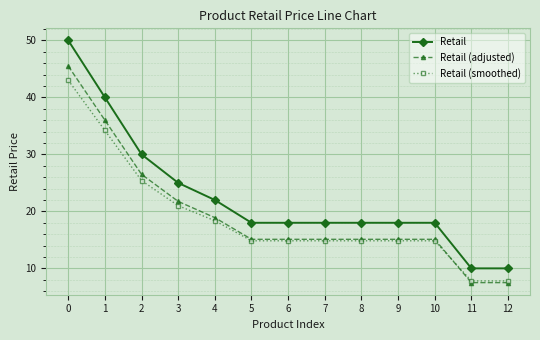

True or false: Retail and Retail (smoothed) intersect in this chart.

False